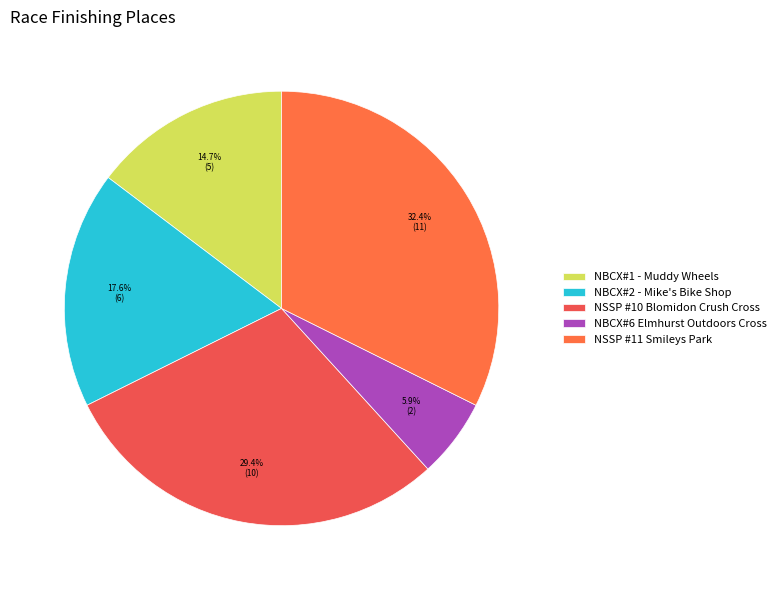

What is the ratio of the value at NSSP #11 Smileys Park to the value at NBCX#2 - Mike's Bike Shop?

1.8